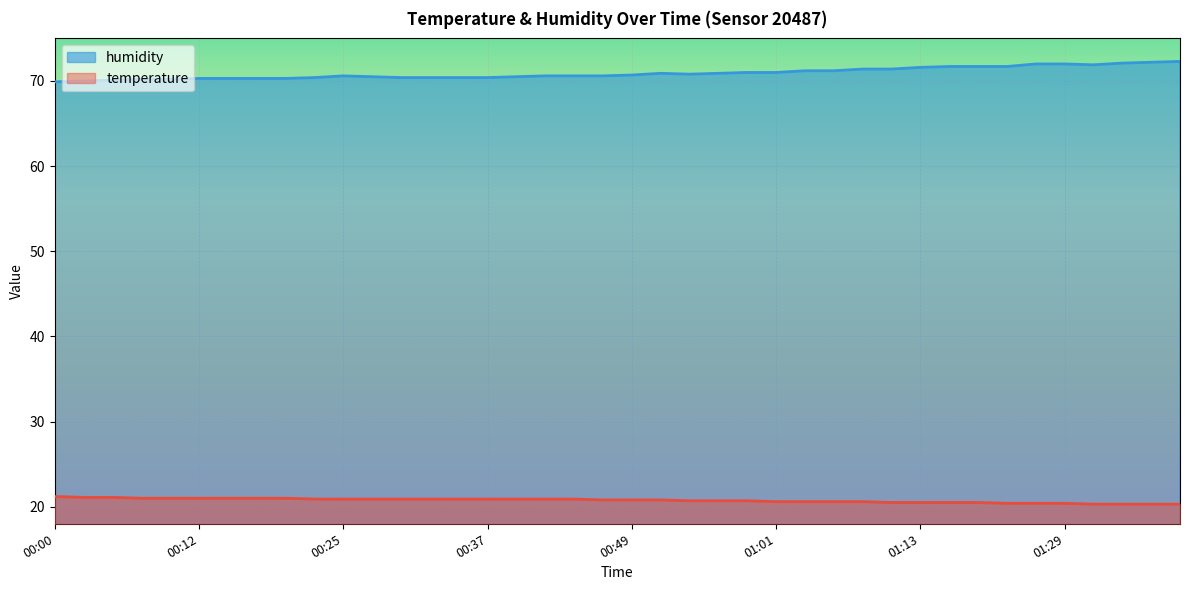

Count the number of categories in the chart.

40